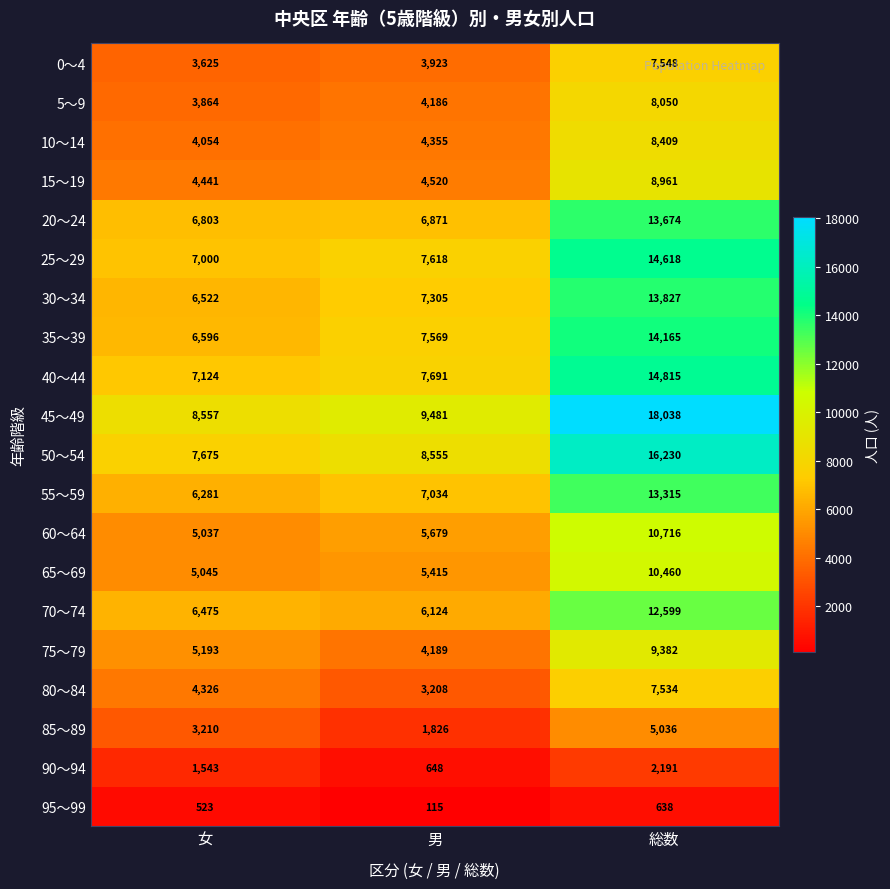

How many values in the 75～79 series are below 5193?

1